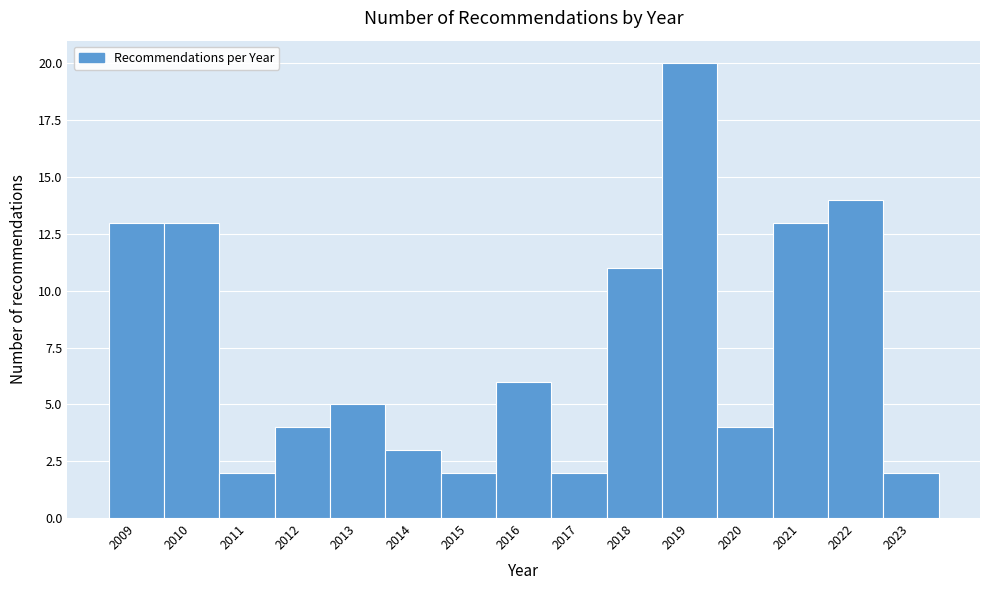

Reading left to right, list every bar in this chart as the range it spans on the x-axis followed by its height. The values are not printed on the chart, so give them approximately, as read against the axis.

2008.5 to 2009.5: 13
2009.5 to 2010.5: 13
2010.5 to 2011.5: 2
2011.5 to 2012.5: 4
2012.5 to 2013.5: 5
2013.5 to 2014.5: 3
2014.5 to 2015.5: 2
2015.5 to 2016.5: 6
2016.5 to 2017.5: 2
2017.5 to 2018.5: 11
2018.5 to 2019.5: 20
2019.5 to 2020.5: 4
2020.5 to 2021.5: 13
2021.5 to 2022.5: 14
2022.5 to 2023.5: 2